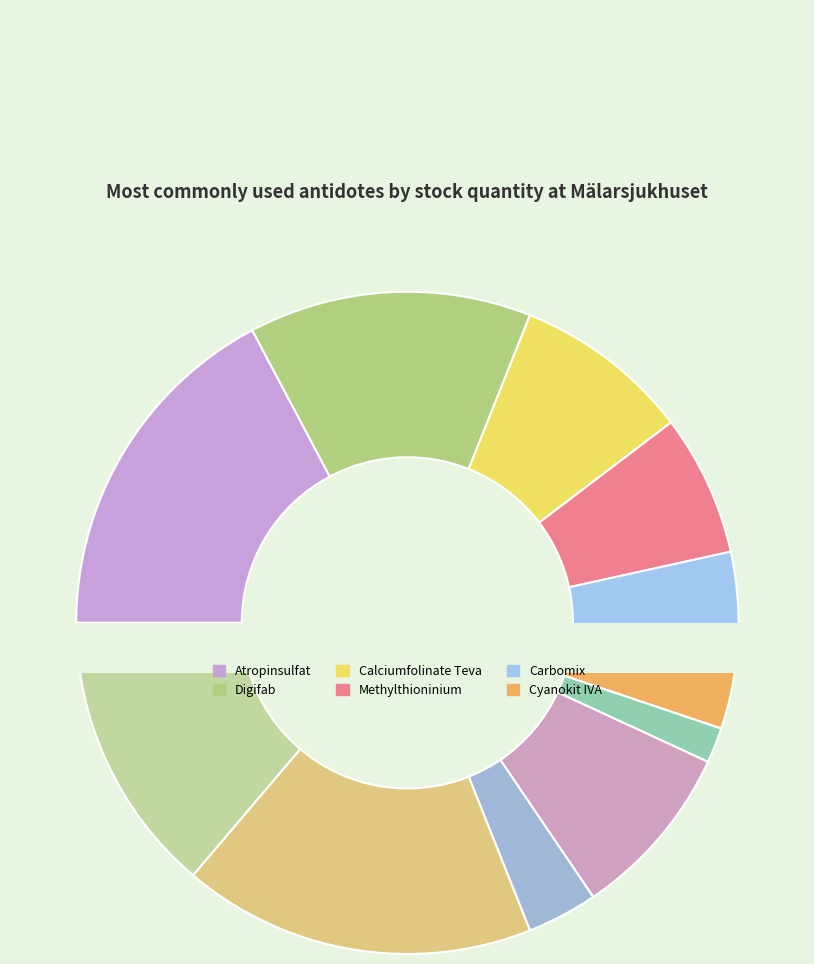

What portion of the pie excludes Desferal?

98.3%